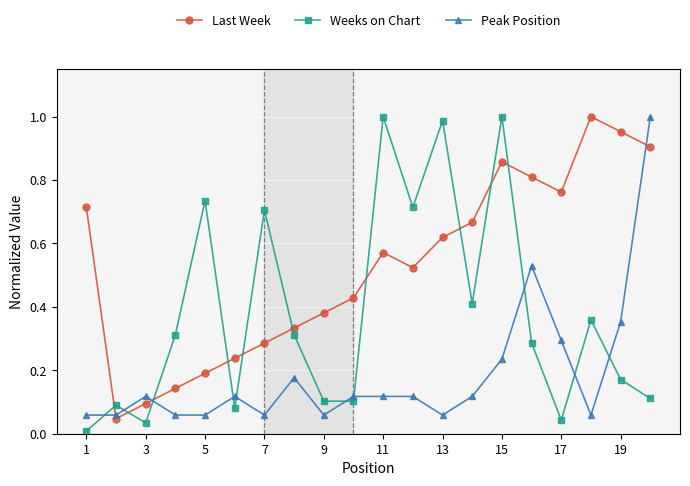

Does the chart display data point markers on the line(s)?

Yes